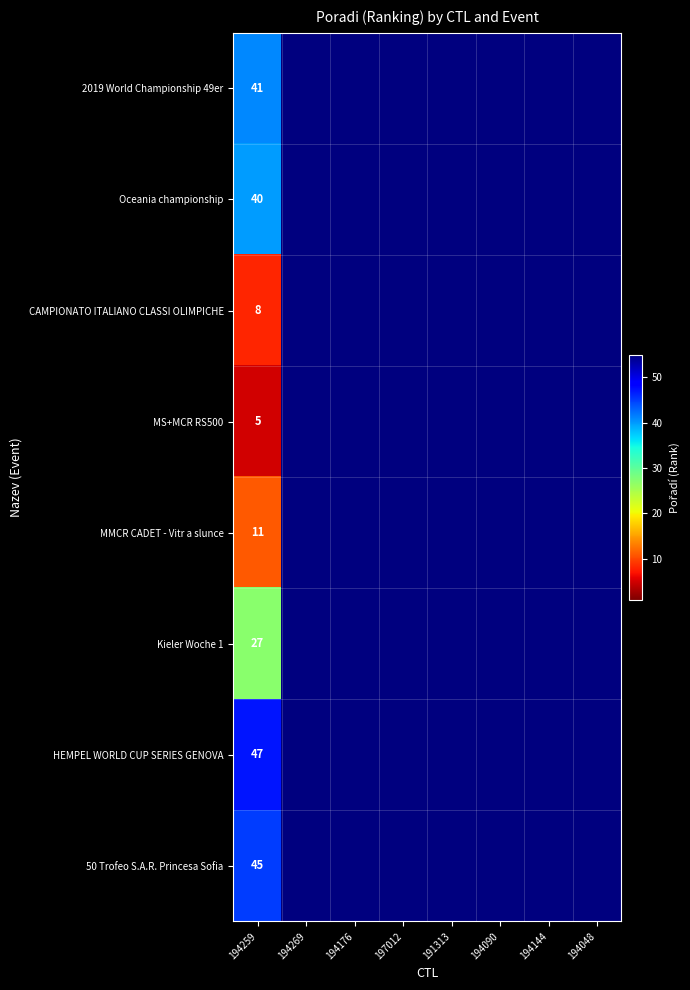

Which category has the highest value across all series?

194269